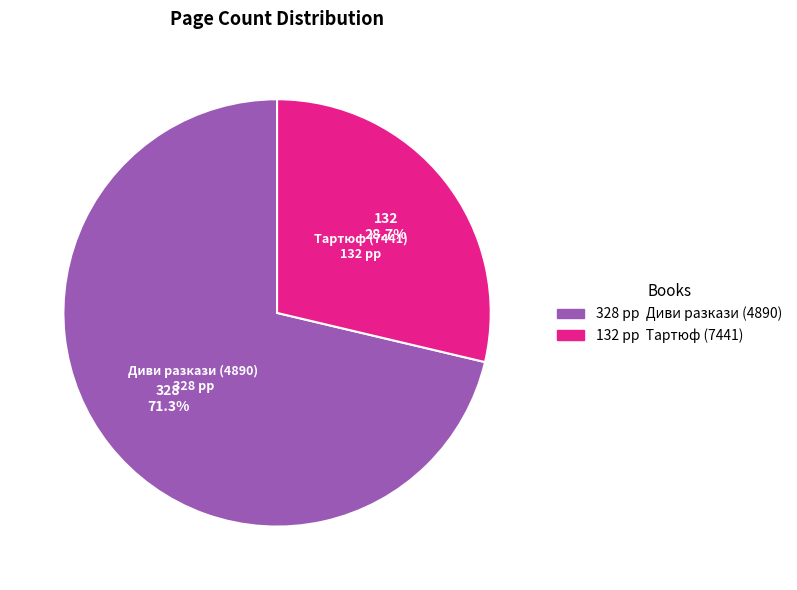

Is there any slice that represents more than half of the pie?

Yes